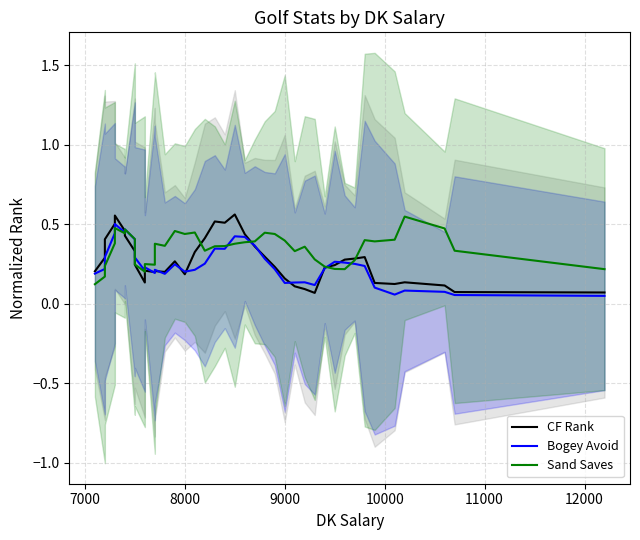

Is this an area chart (filled region under the line)?

No